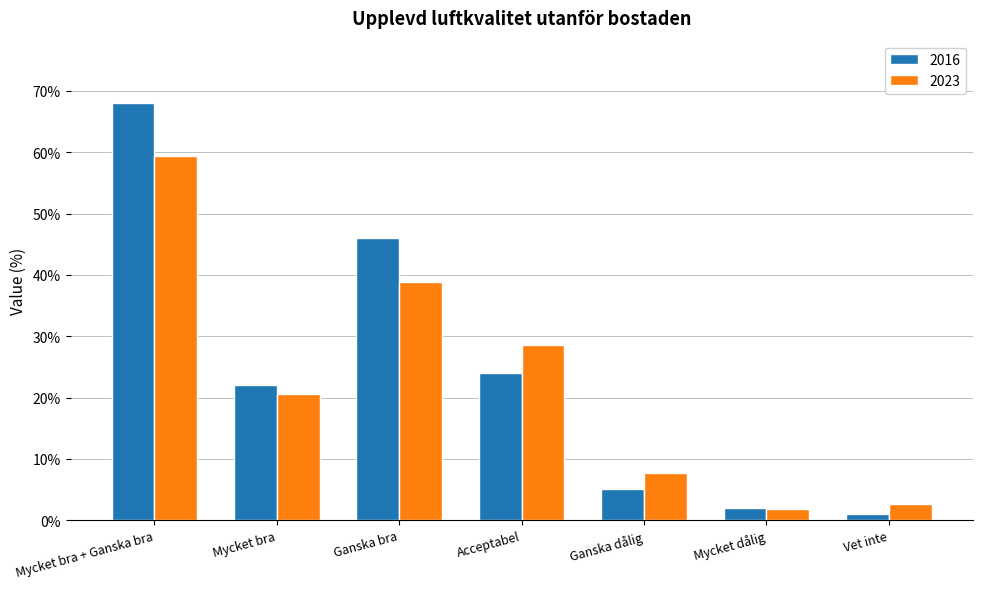

Which series has the largest range (max minus min)?

2016